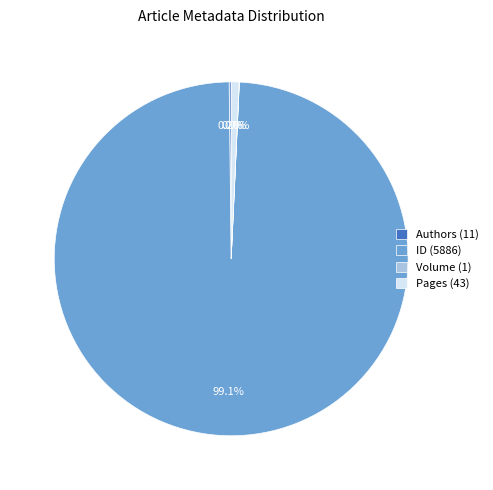

Combined, what portion of the pie is Pages (43) and ID (5886)?

99.8%